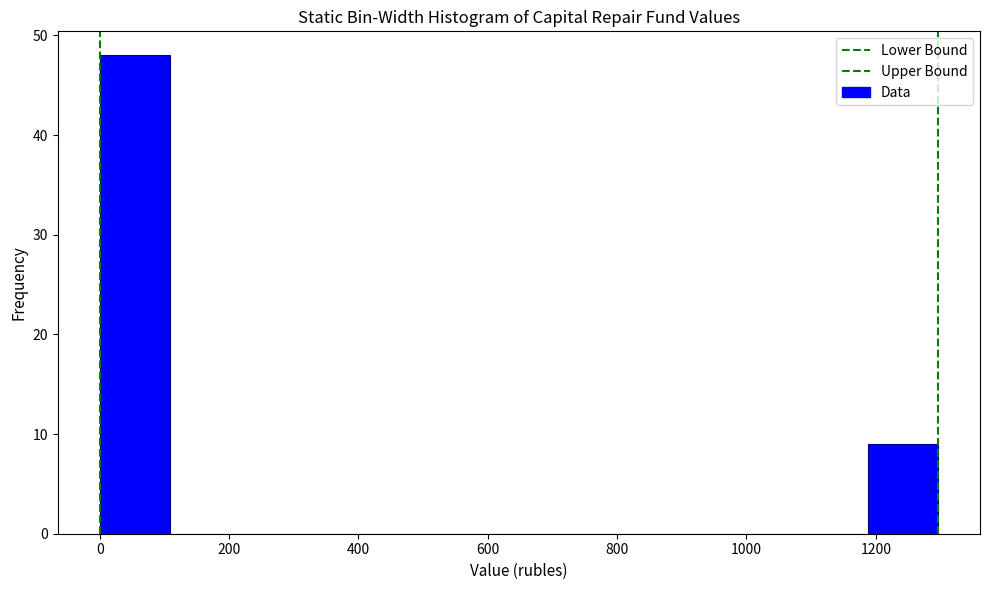

Reading left to right, transcribe this chart: for each bar, give the range it covers on the x-axis and its height. Neither the bar edges nor the heights are printed on the chart, so give them approximately, as read against the axes.

0 to 100: 48
100 to 220: 0
220 to 320: 0
320 to 440: 0
440 to 540: 0
540 to 640: 0
640 to 760: 0
760 to 860: 0
860 to 980: 0
980 to 1080: 0
1080 to 1180: 0
1180 to 1300: 9